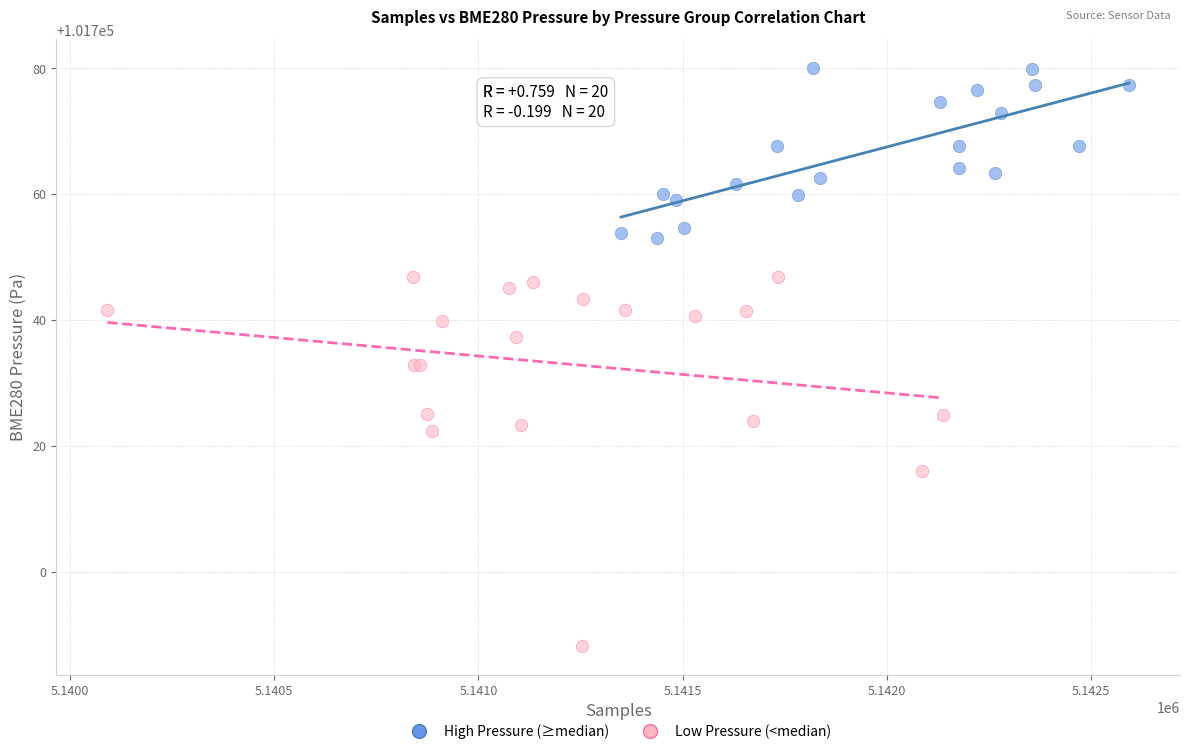

Which series contains the lowest Y value?

Low Pressure (<median)